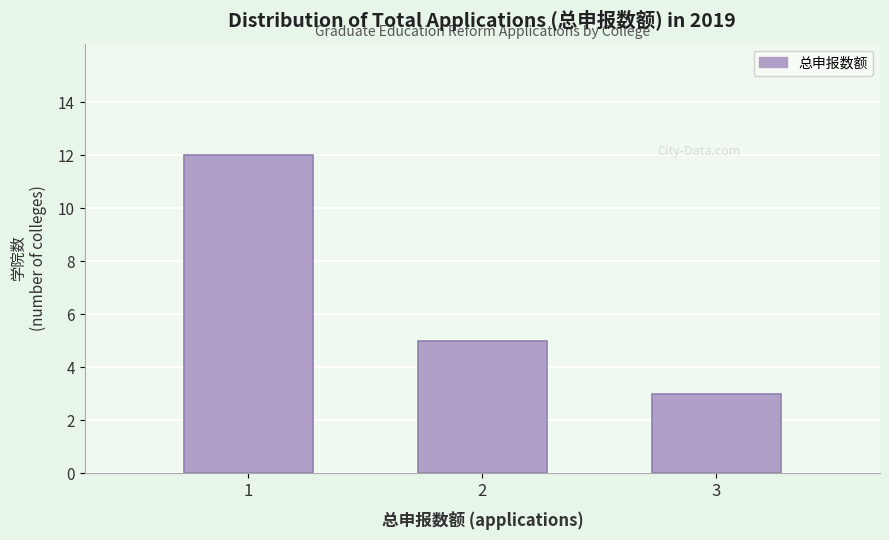

Reading left to right, what are all the values shown in this chart?

12	5	3